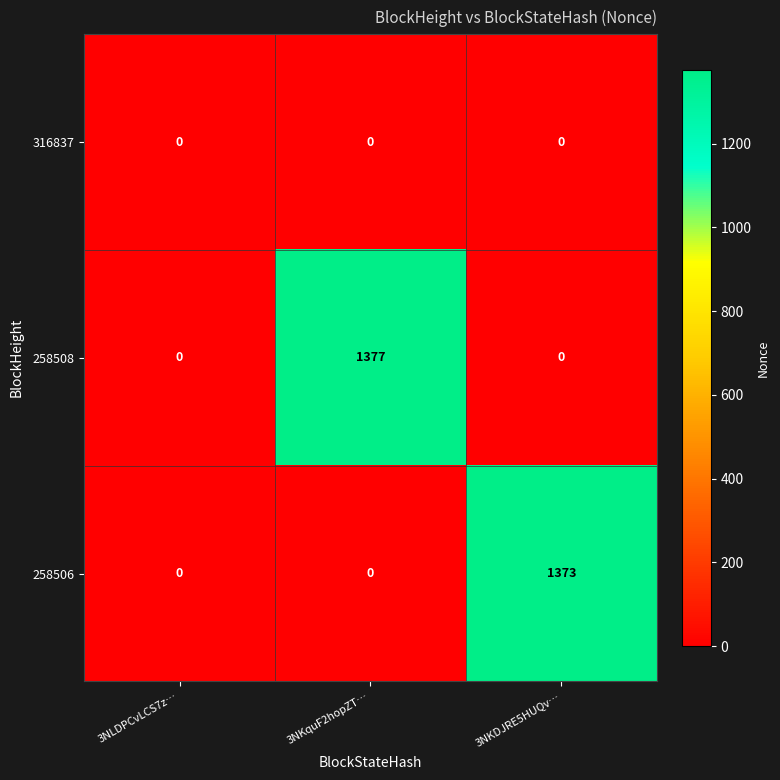

How many 258506 values are between 0 and 1373?

3